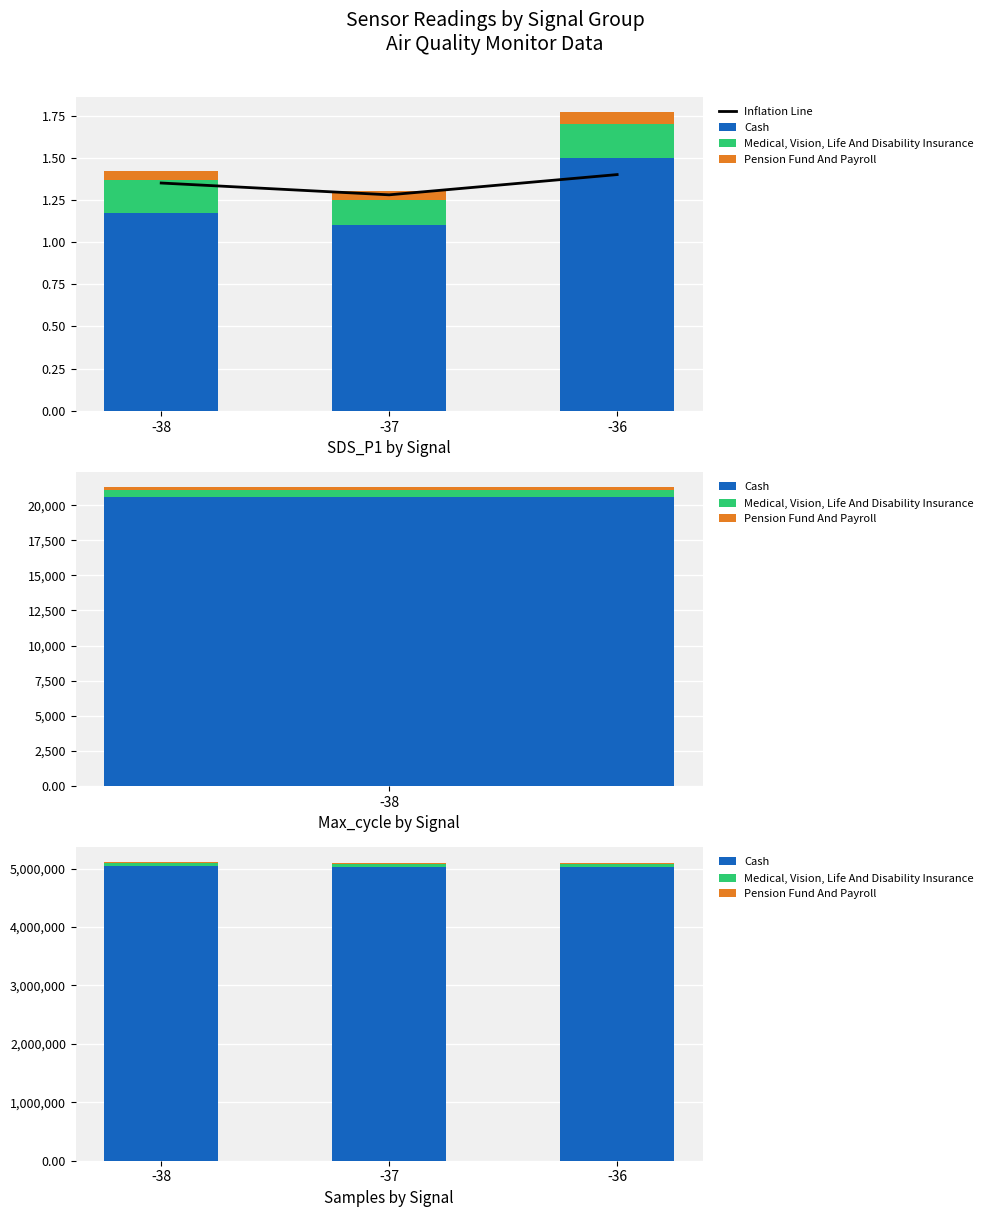

Between -37 and -36, which series saw the biggest shift?

Medical, Vision, Life And Disability Insurance